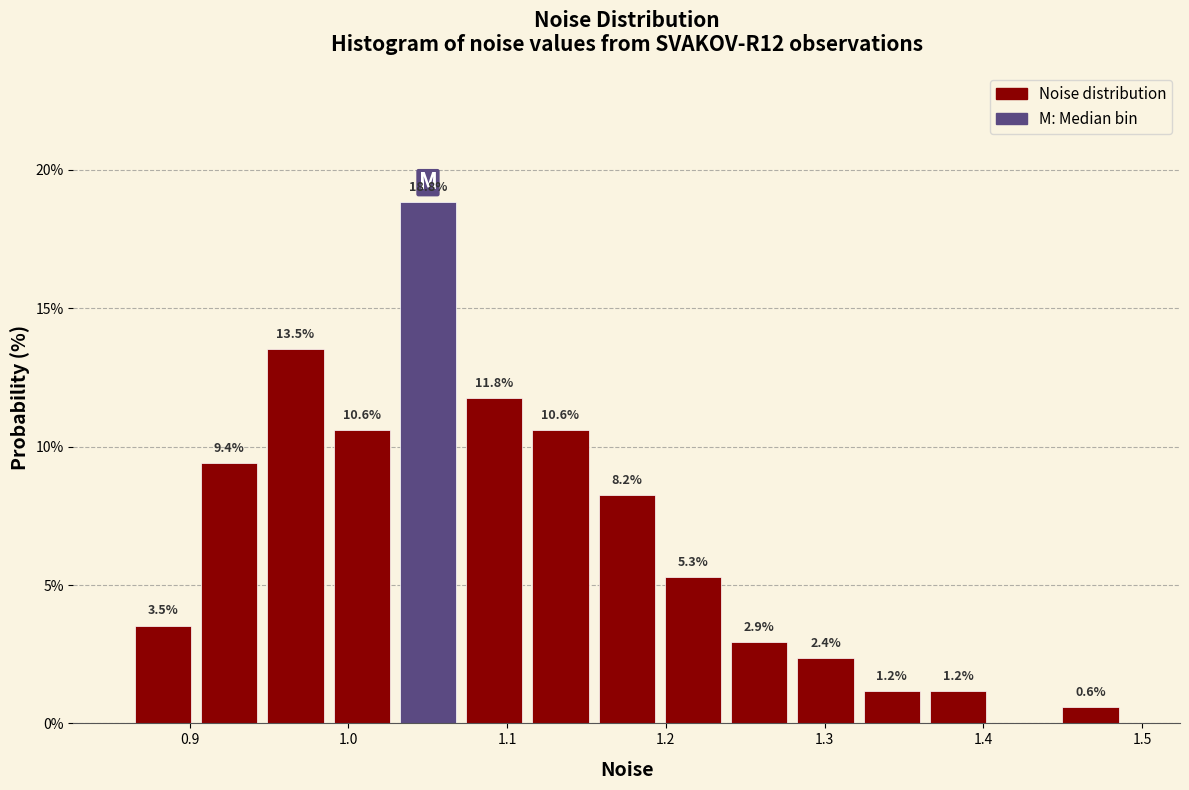

Which range on the x-axis has the tallest bar?

1.03 to 1.07